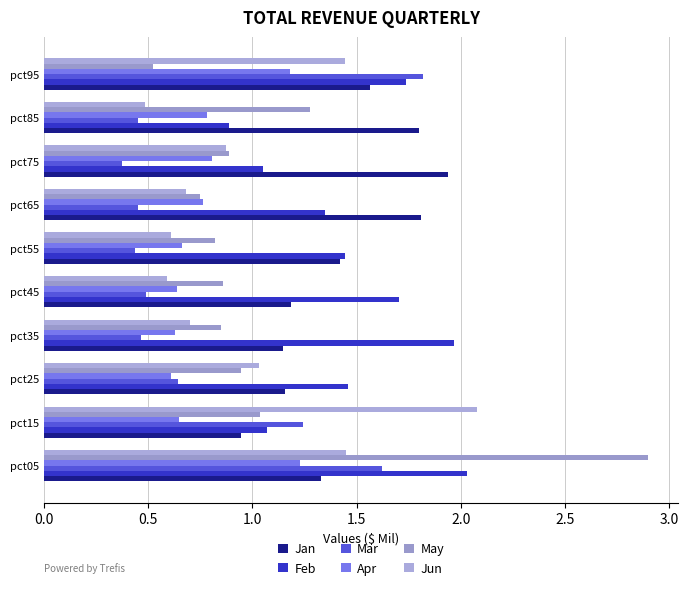

What is the average value of the Jan series?

1.4